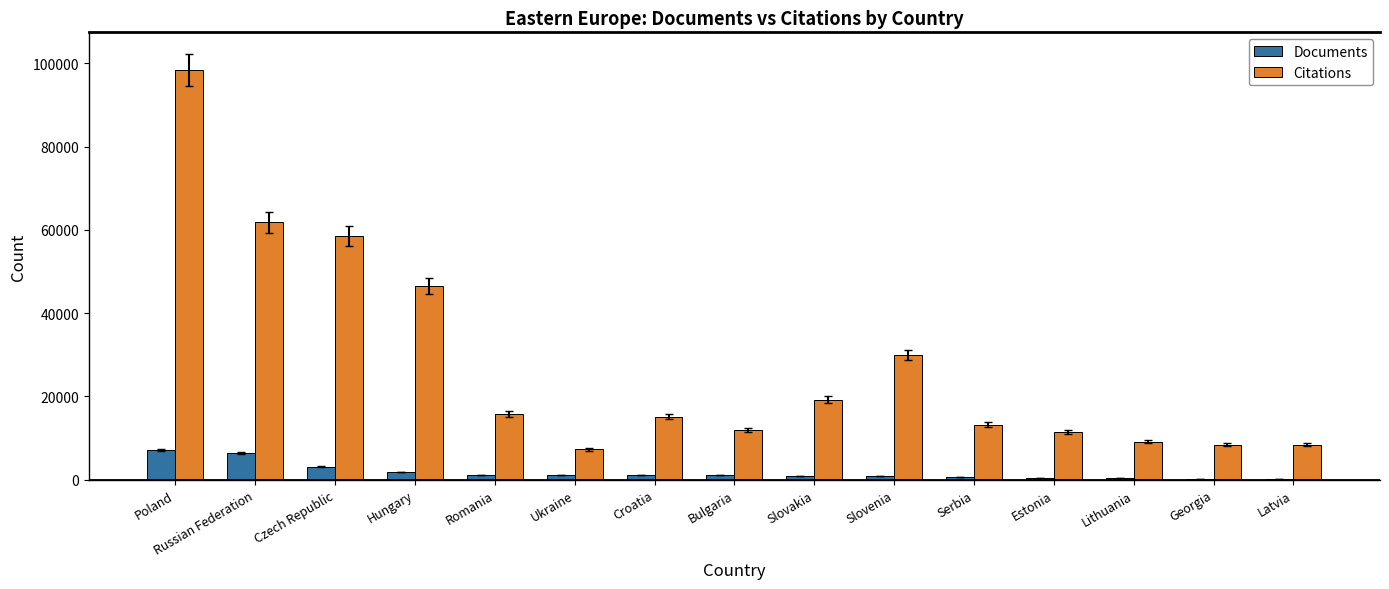

Is it true that Documents equals 396 at Estonia?

True